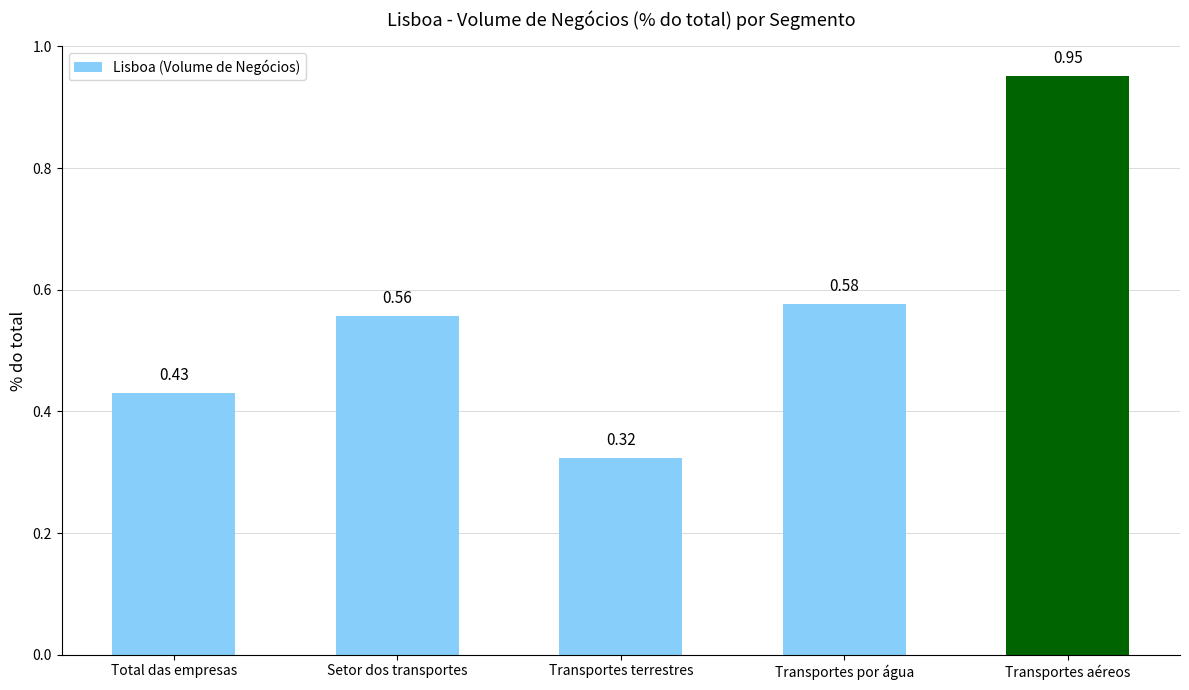

List the labels in order of value, smallest first.

Transportes terrestres, Total das empresas, Setor dos transportes, Transportes por água, Transportes aéreos